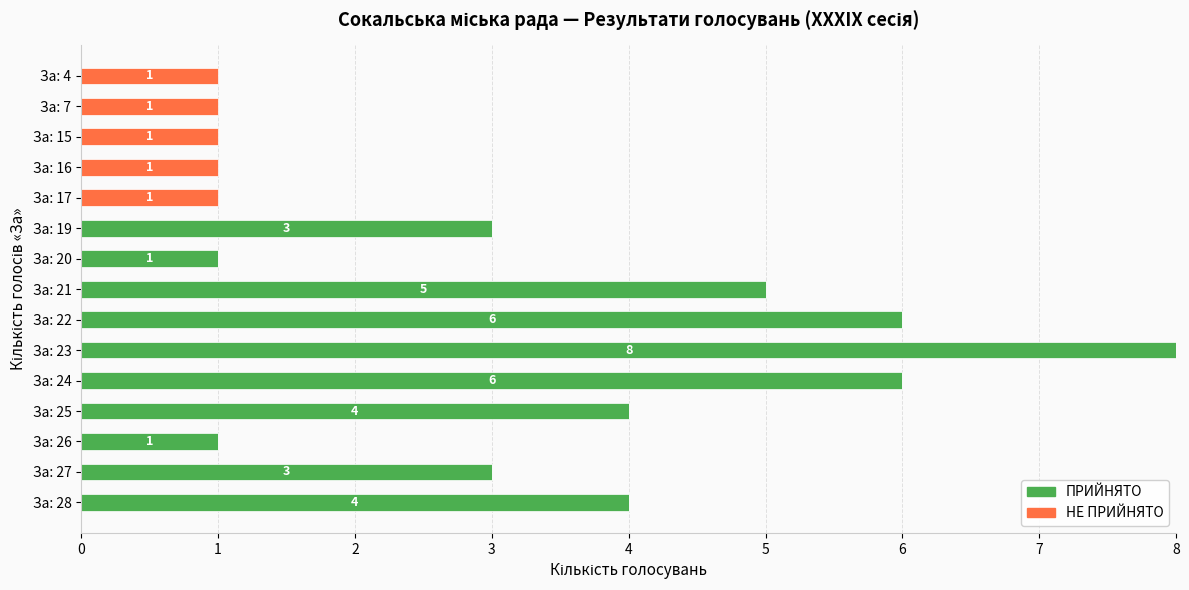

True or false: ПРИЙНЯТО has a value of 0 at За: 16.

True